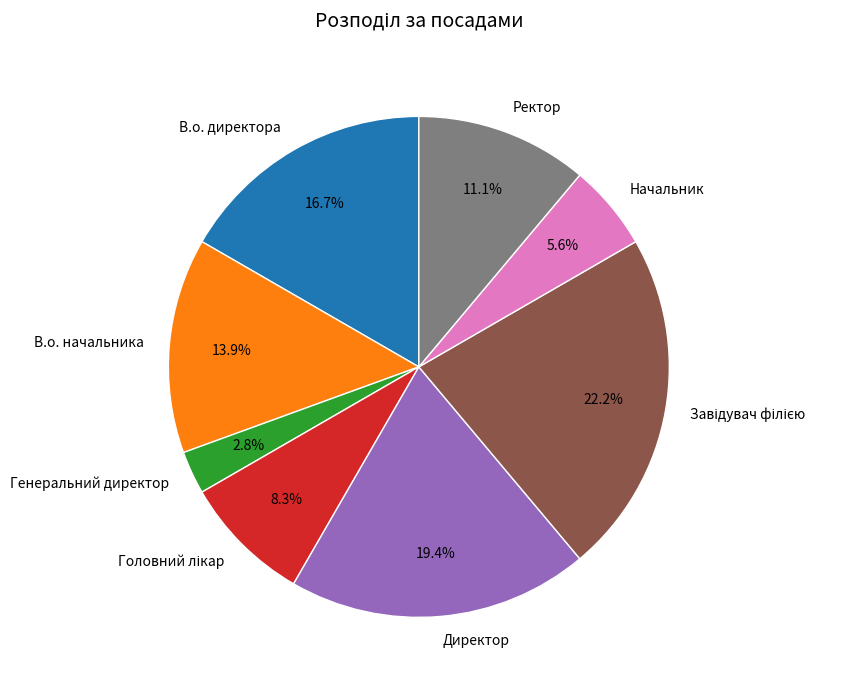

Do Ректор and Директор together represent more than half of the pie?

No